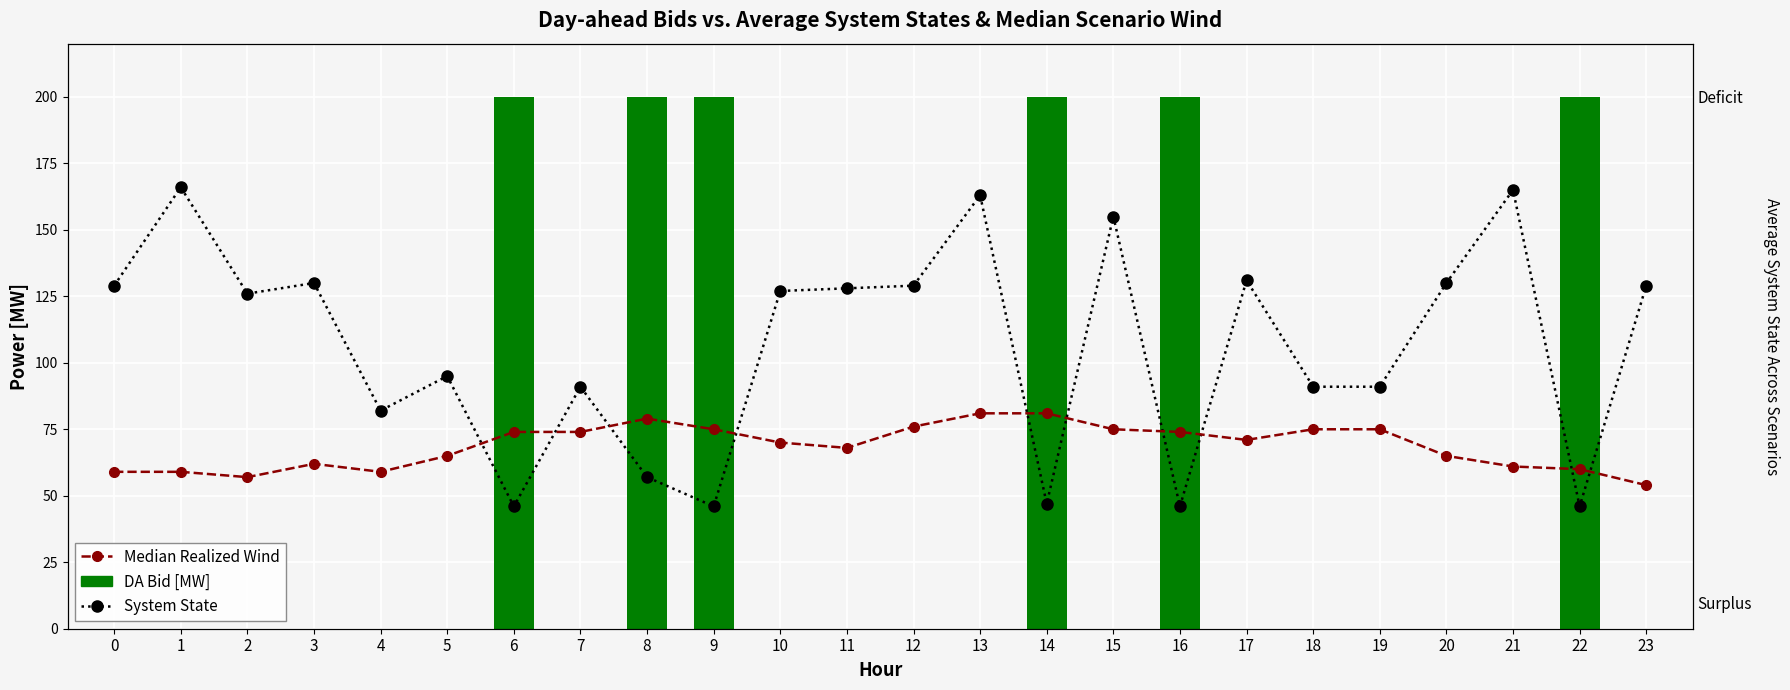

The System State series shows 47 at 14. True or false?

True